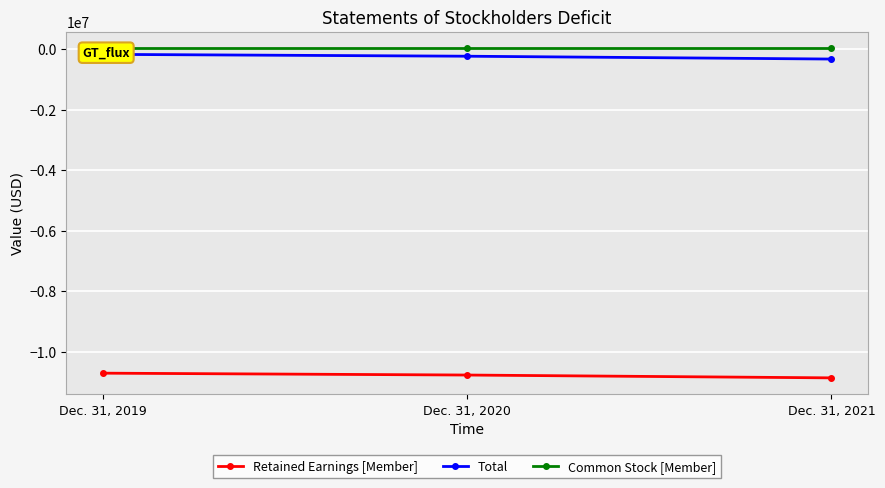

Reading left to right, what are all the values shown in this chart?

Retained Earnings [Member]: -10706170	-10767969	-10861409
Total: -169951	-231750	-325190
Common Stock [Member]: 34402	34402	34402